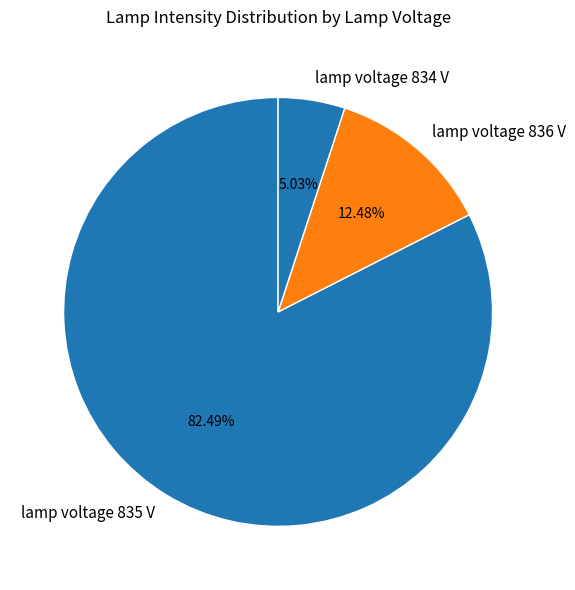

Is there any slice that represents more than half of the pie?

Yes